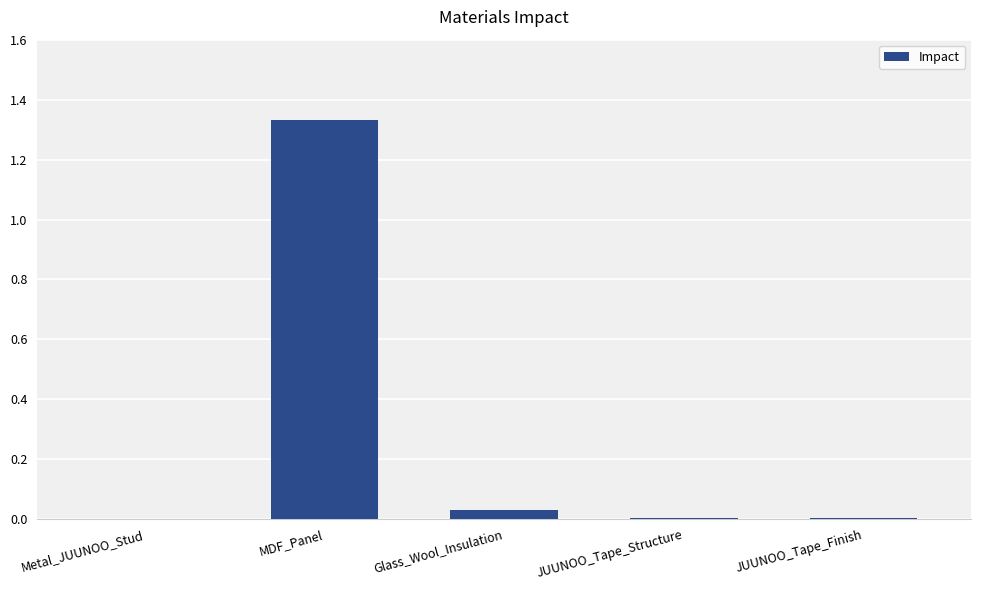

Which has a higher value, JUUNOO_Tape_Structure or MDF_Panel?

MDF_Panel